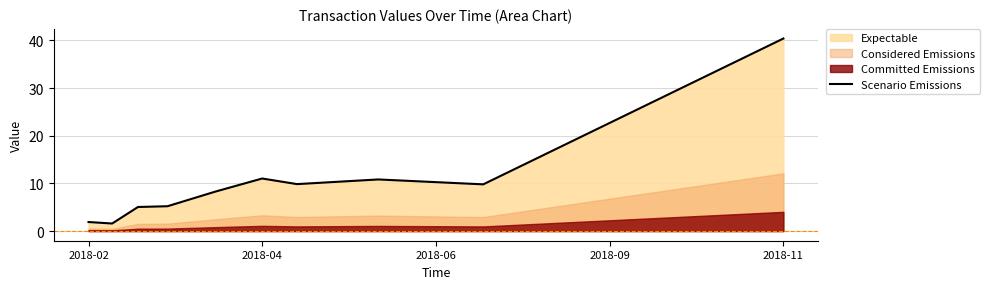

True or false: there are more than 2 points higher than both neighbors.

False